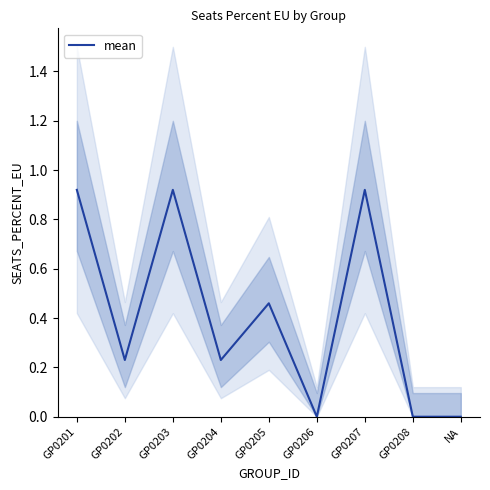

What is the label of the 5th point from the left?

GP0205